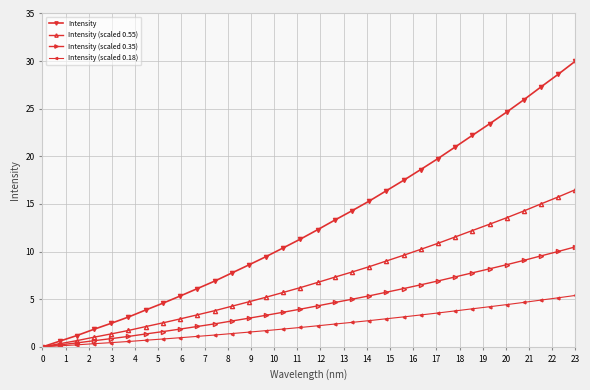

At how many categories does at least one series exceed 29?

1